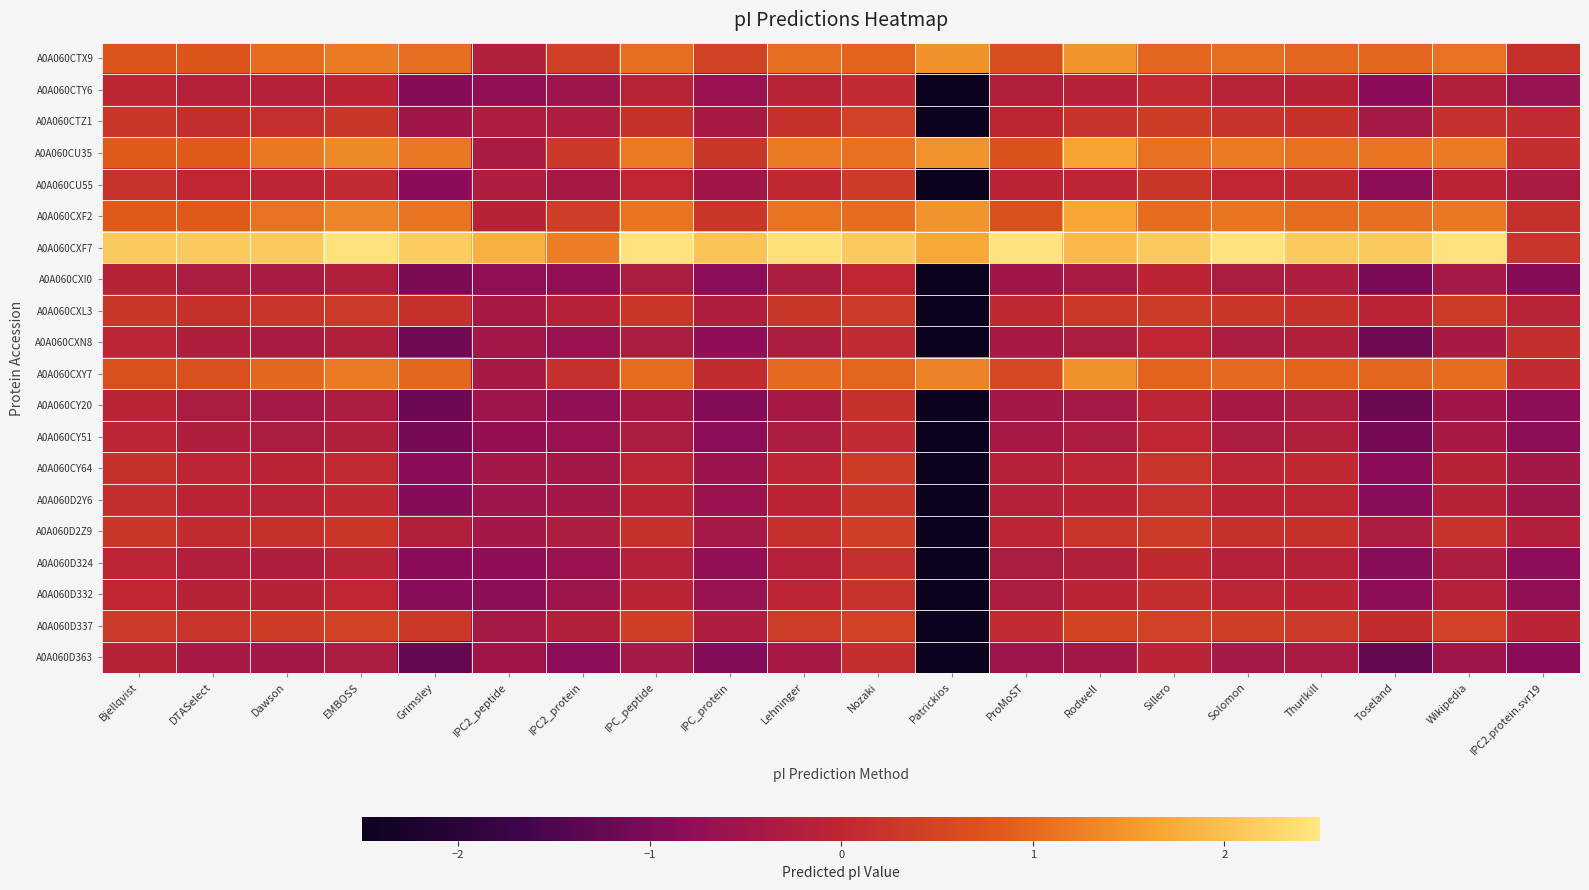

What is the total value across all series at Nozaki?

9.7